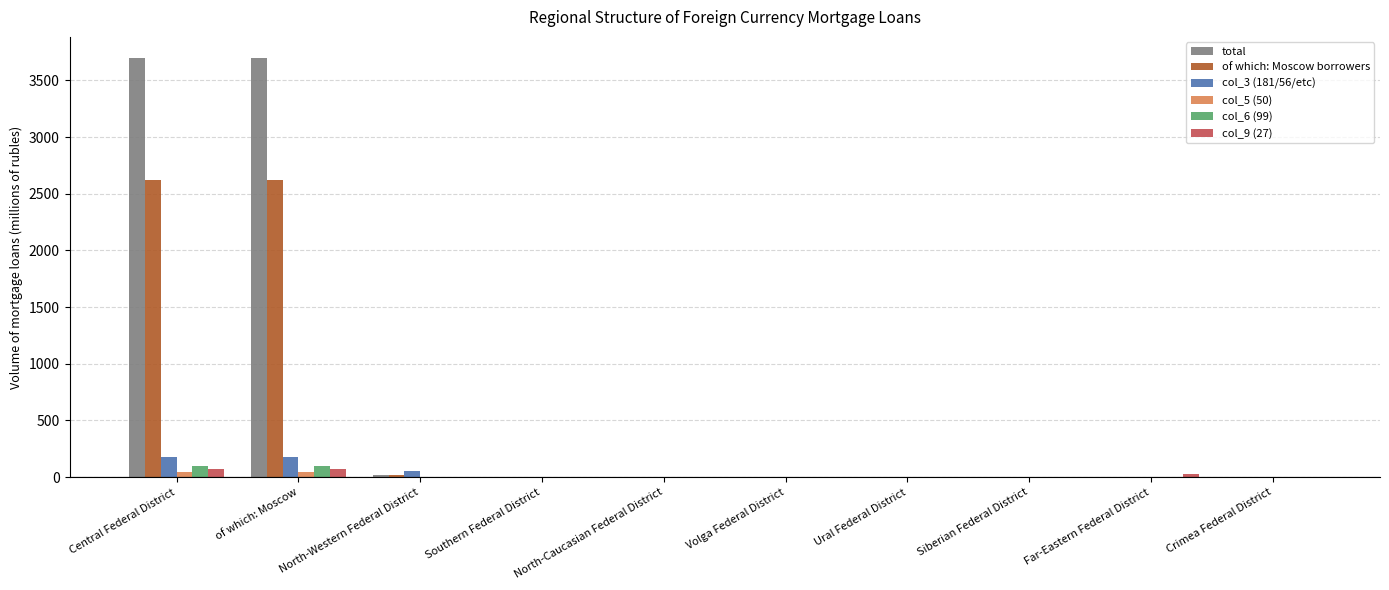

True or false: col_5 (50) has a value of 0 at North-Western Federal District.

True